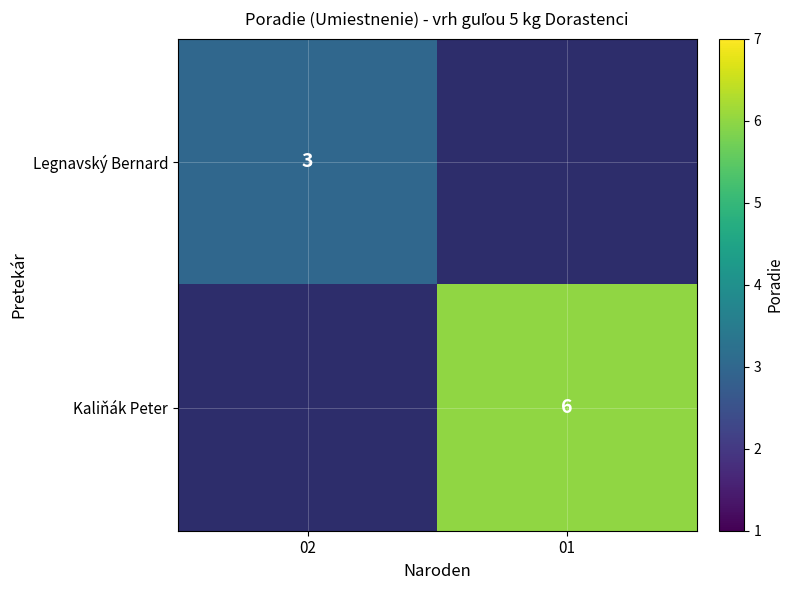

The value of Kaliňák Peter at 01 is 6. True or false?

True